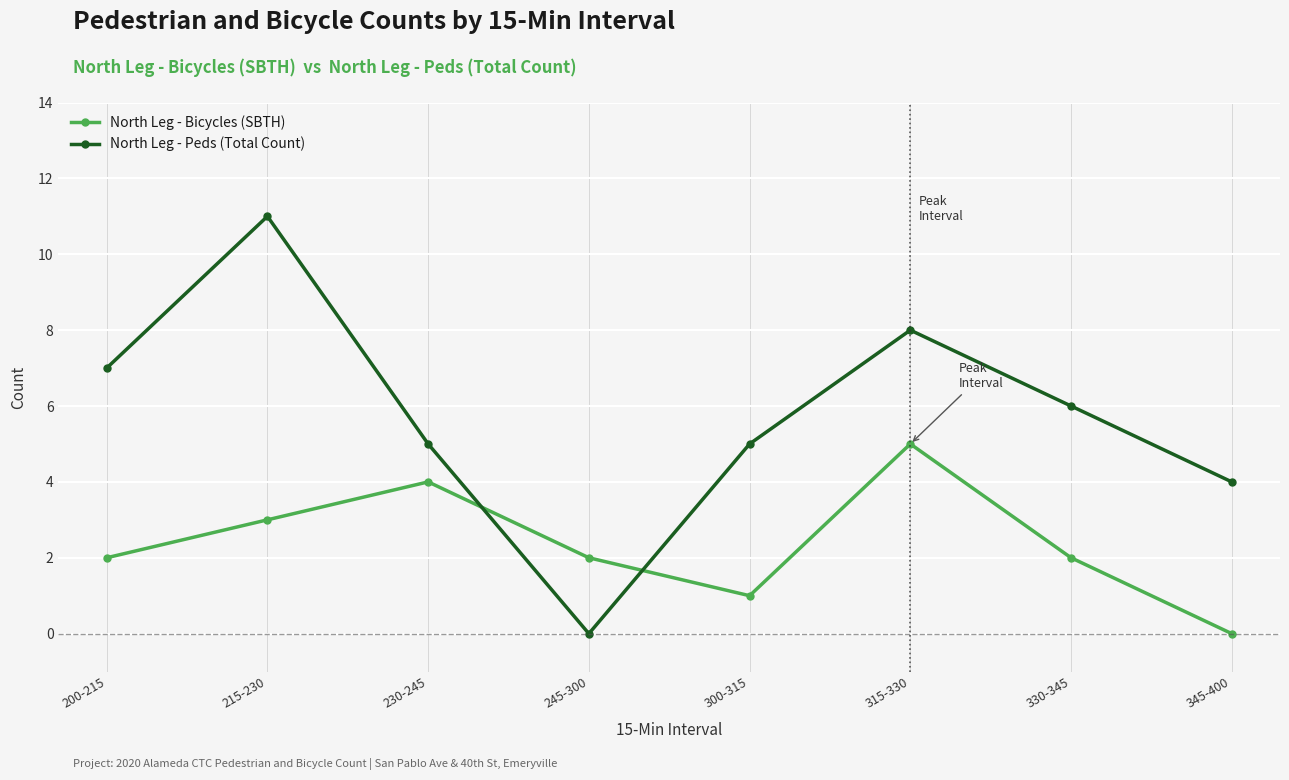

What are all the series names shown in the legend?

North Leg - Bicycles (SBTH), North Leg - Peds (Total Count)